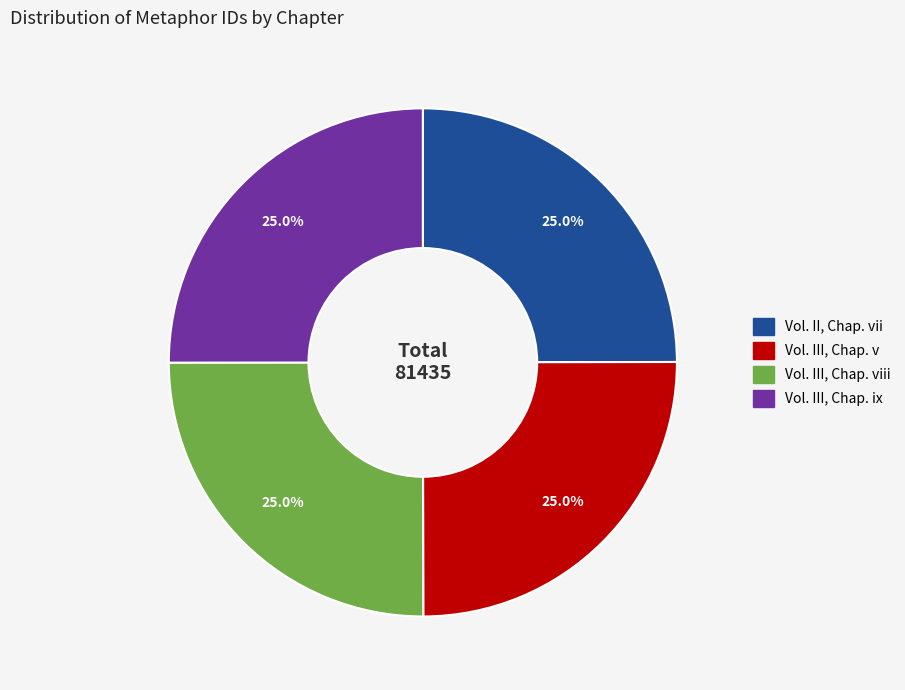

Does any single category account for the majority?

No